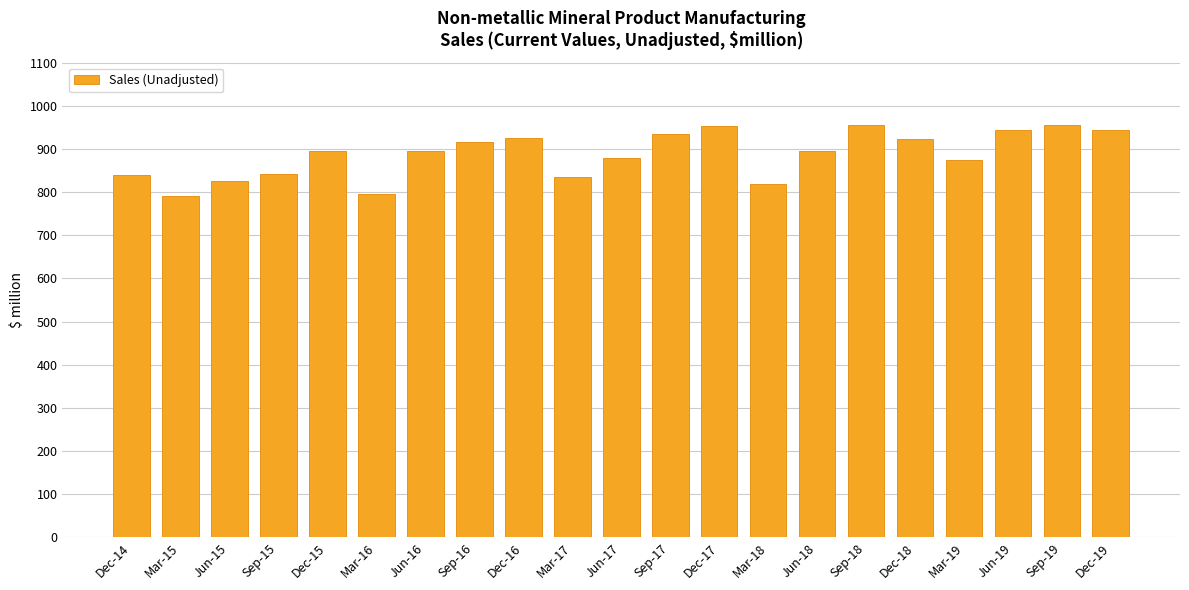

Between Jun-18 and Mar-17, which is larger?

Jun-18